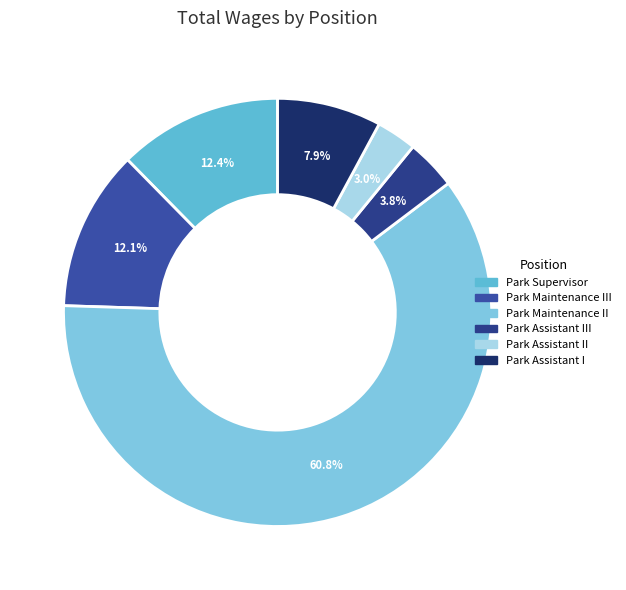

How many segments does this pie chart have?

6